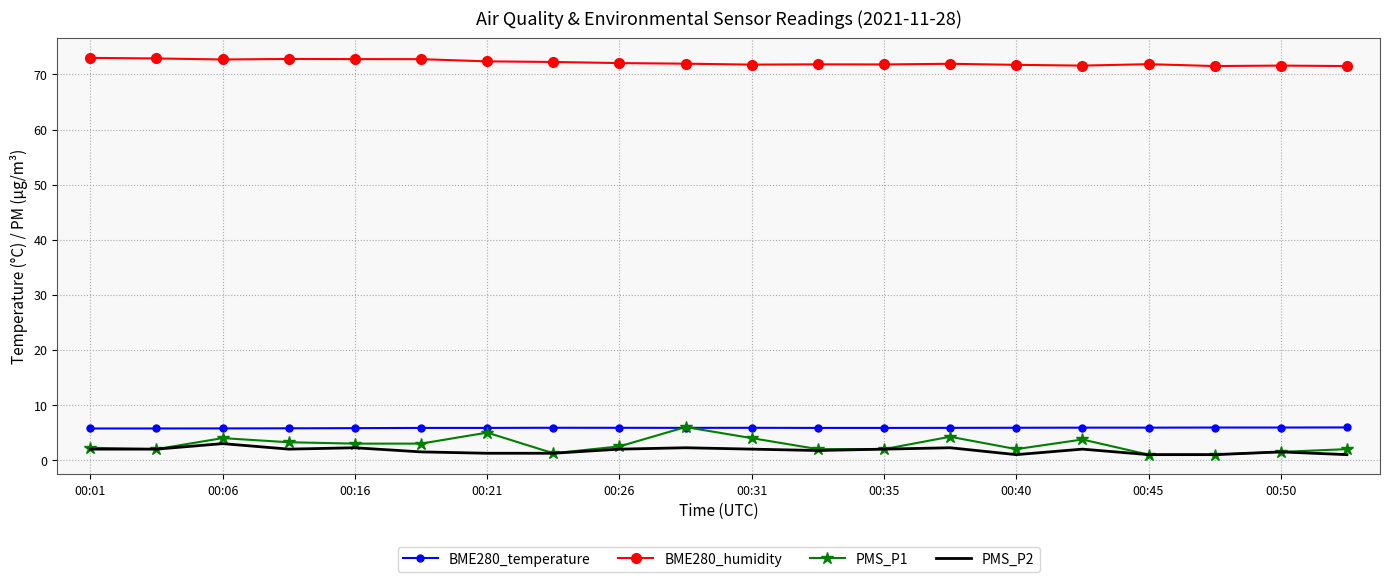

In BME280_humidity, how many points are higher than both neighbors (excluding endpoints)?

5